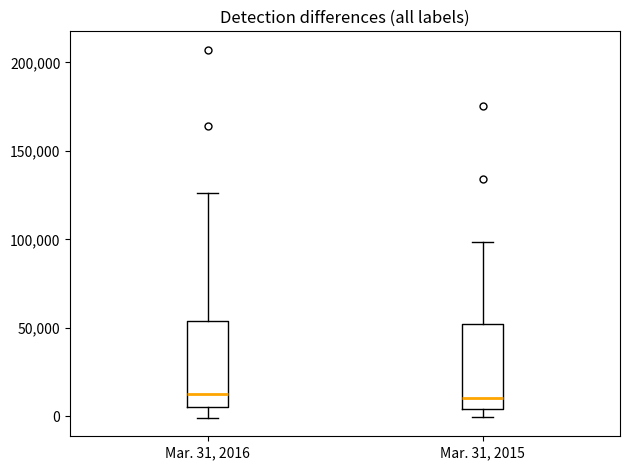

Reading left to right, read every box against the y-axis: the position of its median line, the range the box covers, and the ends of its whiskers. The values are not printed on the chart, so give them approximately, as read against the axis.

Mar. 31, 2016: median 10000, box 5000 to 55000, whiskers 0 to 125000
Mar. 31, 2015: median 10000, box 5000 to 50000, whiskers 0 to 100000